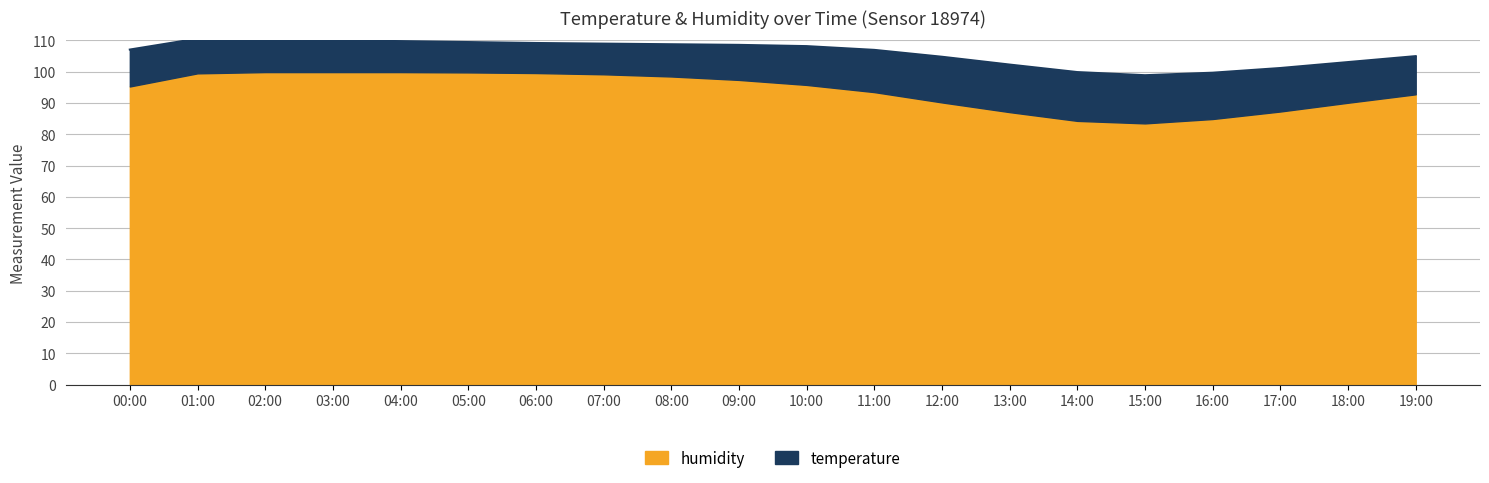

What value does the data have at 07:00?

109.0